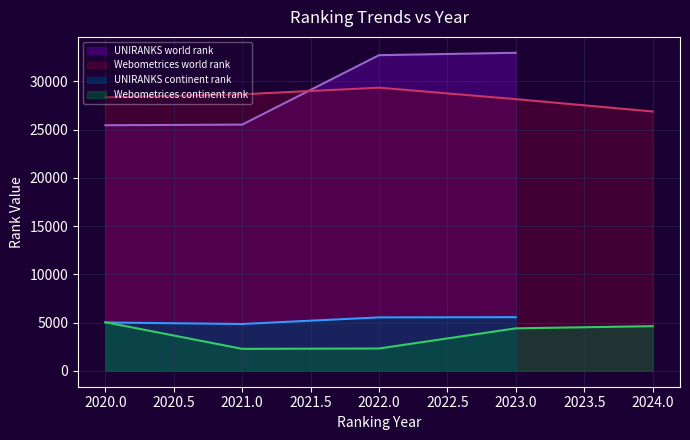

What is the label of the 1st point from the right?

2024